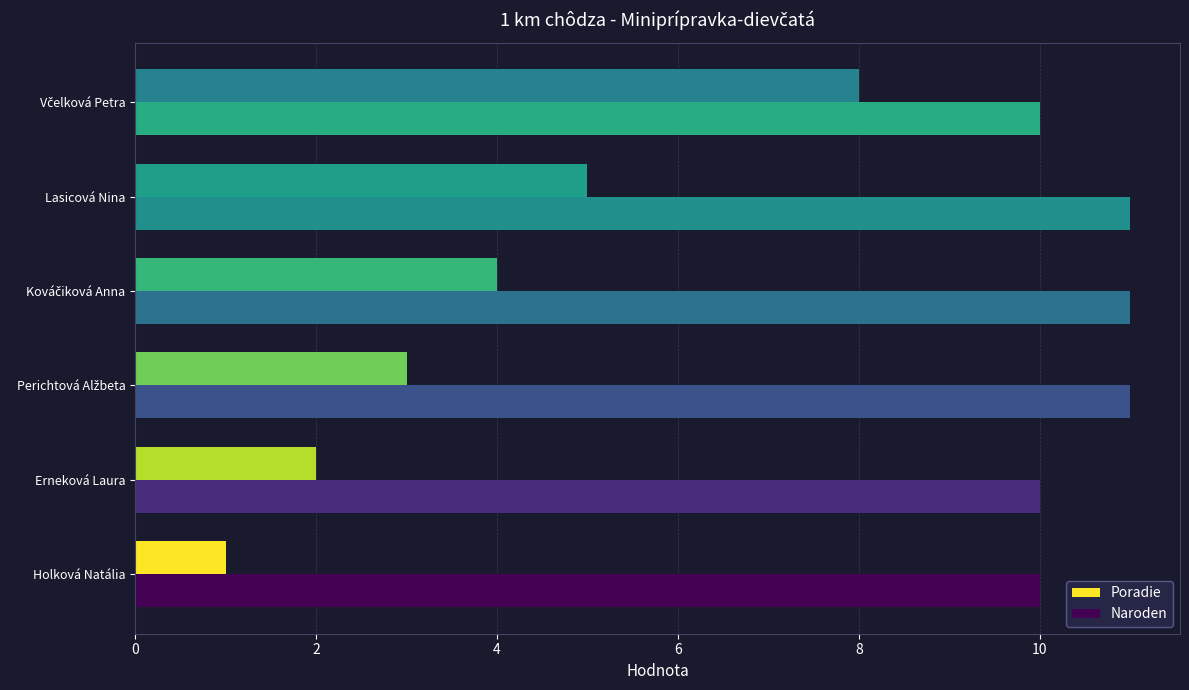

List the series in order of their peak value, lowest first.

Poradie, Naroden